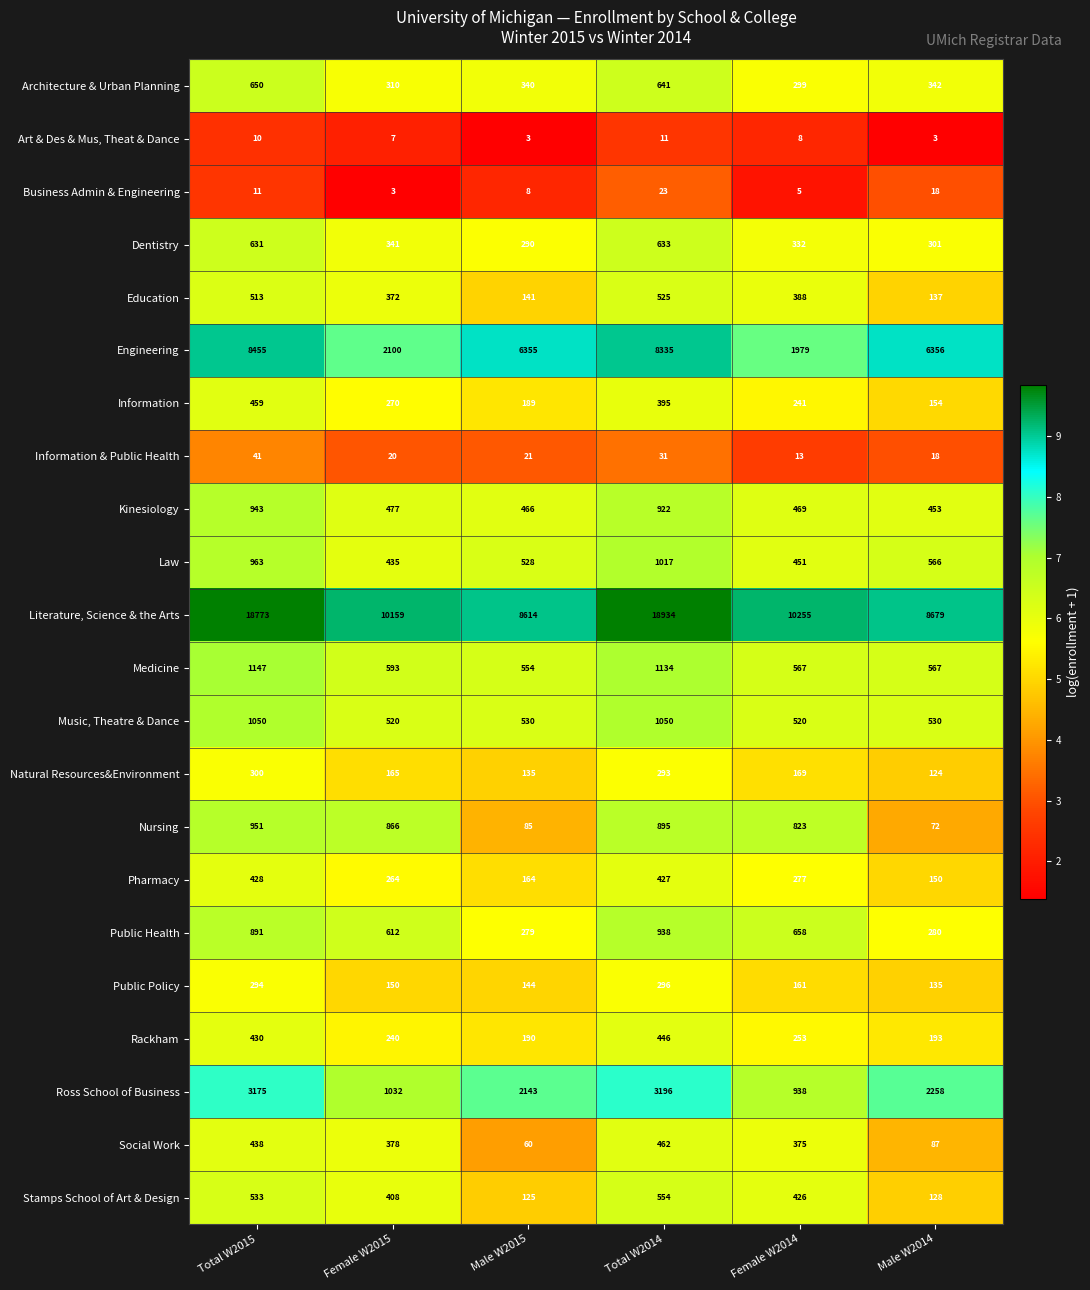

Which series has the widest spread of values?

Literature, Science & the Arts